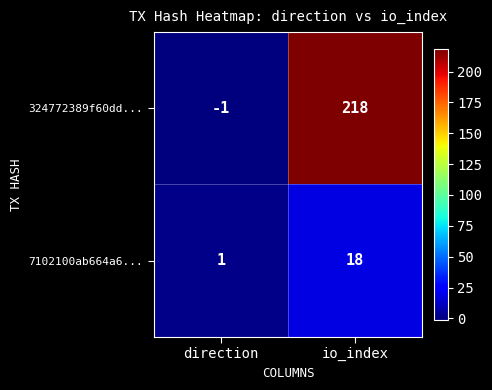

Reading left to right, list all the values displayed in this chart.

324772389f60dd...: direction=-1	io_index=218
7102100ab664a6...: direction=1	io_index=18